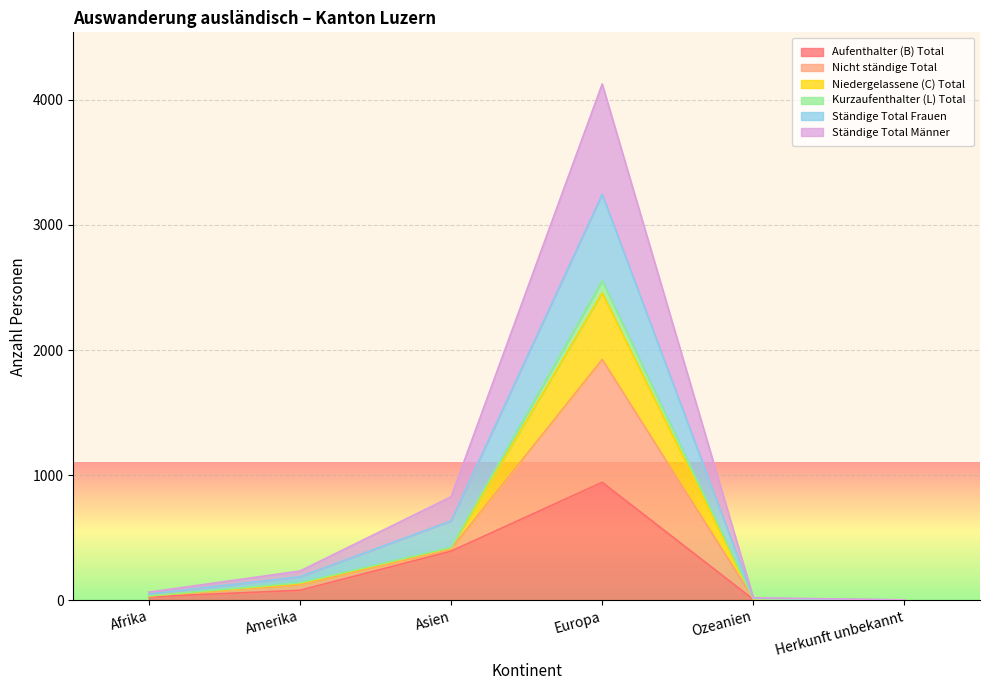

At which category is the sum across all series the highest?

Europa